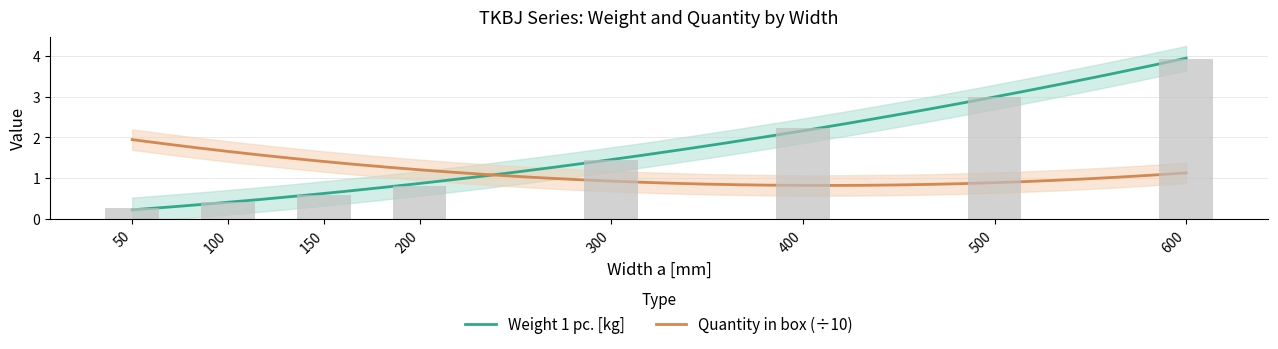

At which label does the data first exceed 1?

300